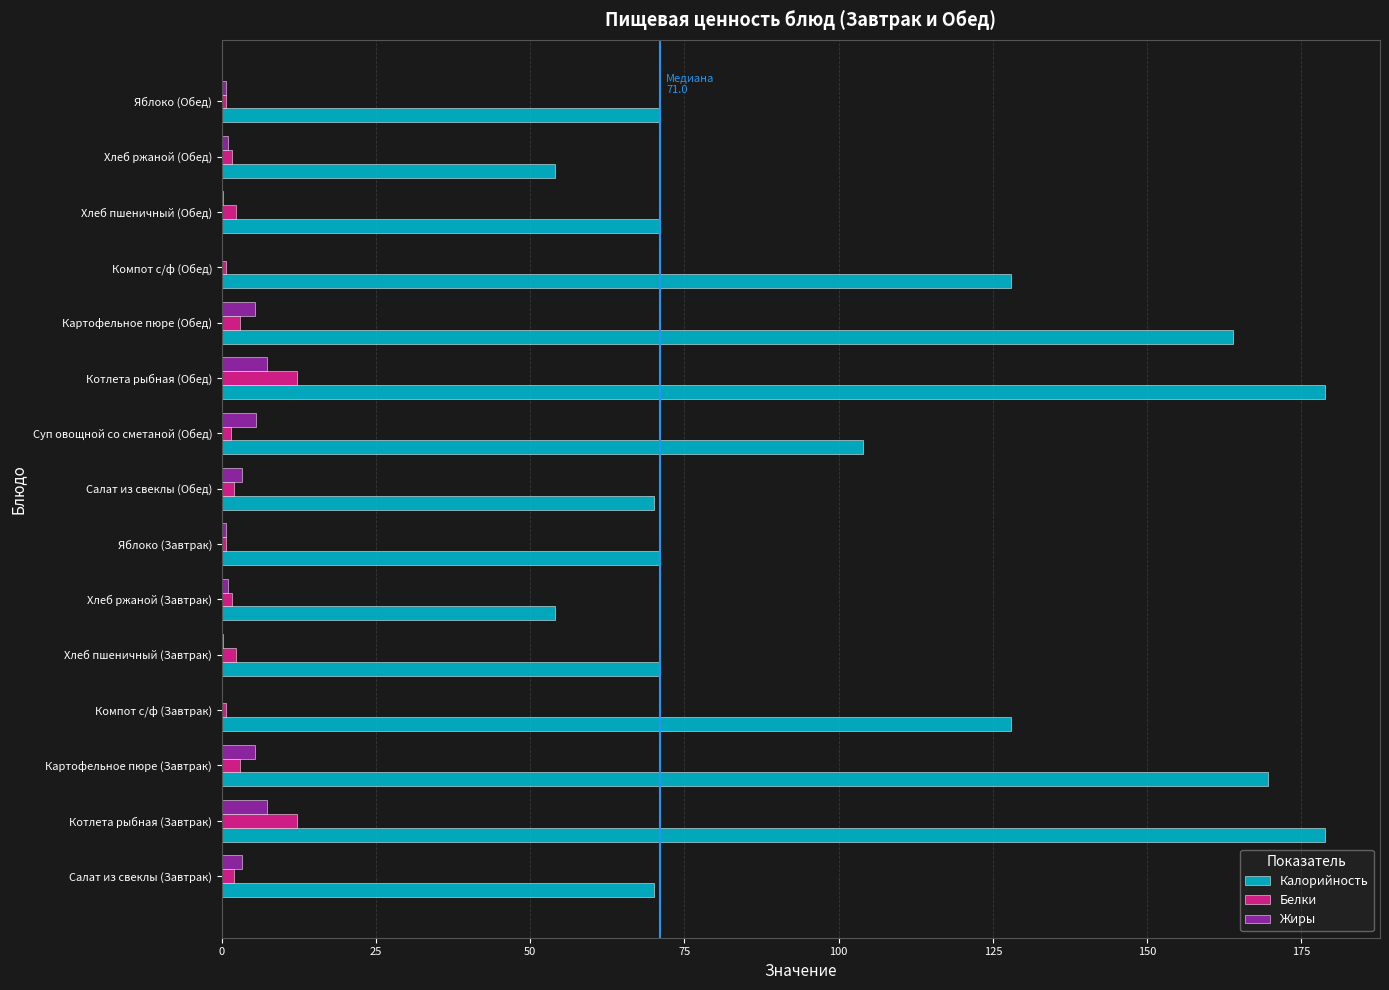

True or false: Жиры has a value of 7.3 at Котлета рыбная (Завтрак).

True